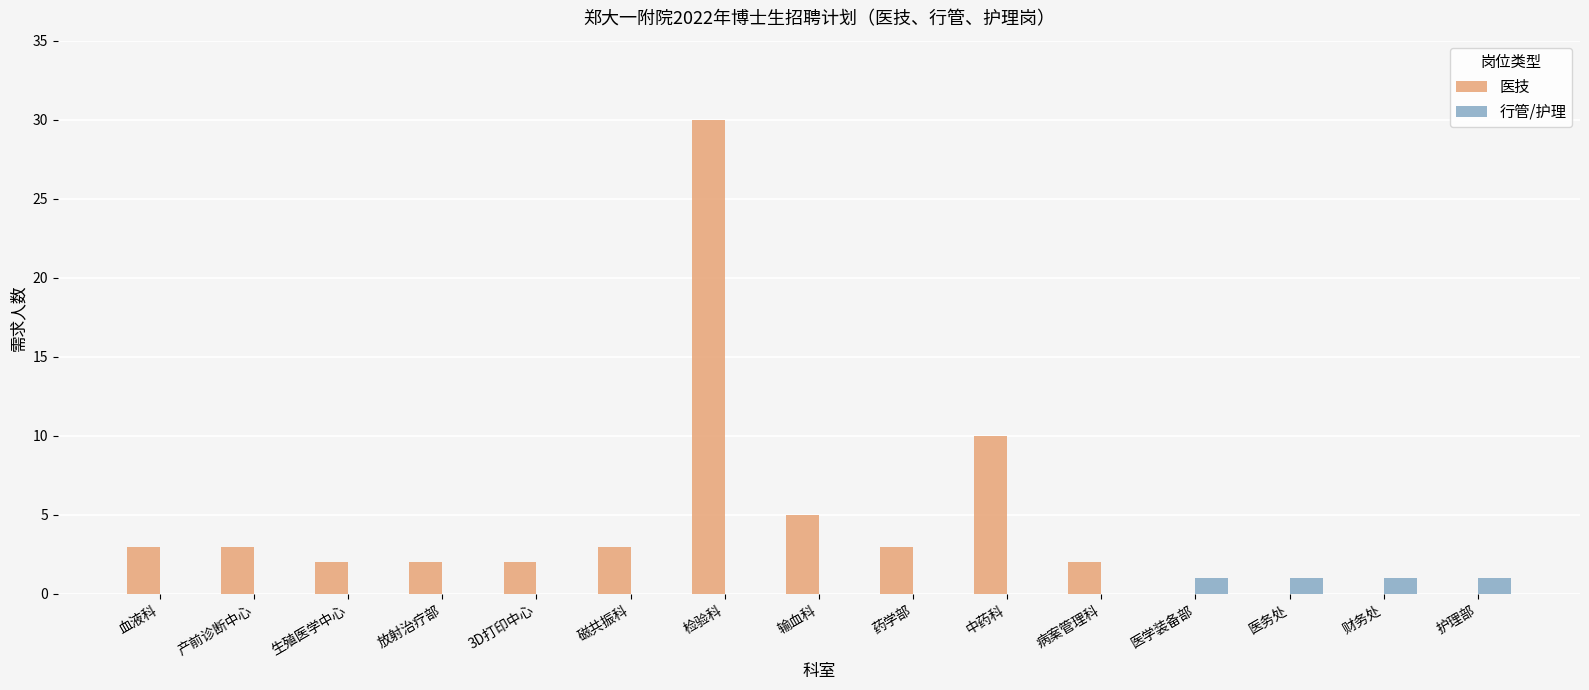

Is it true that 医技 equals 0 at 护理部?

True